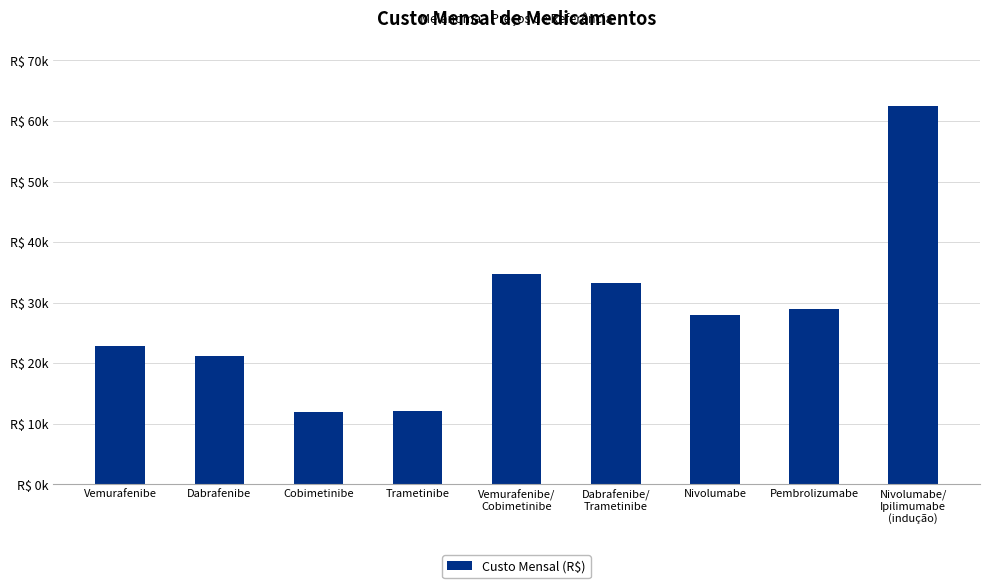

At which label is the value closest to 37237?

Vemurafenibe/
Cobimetinibe